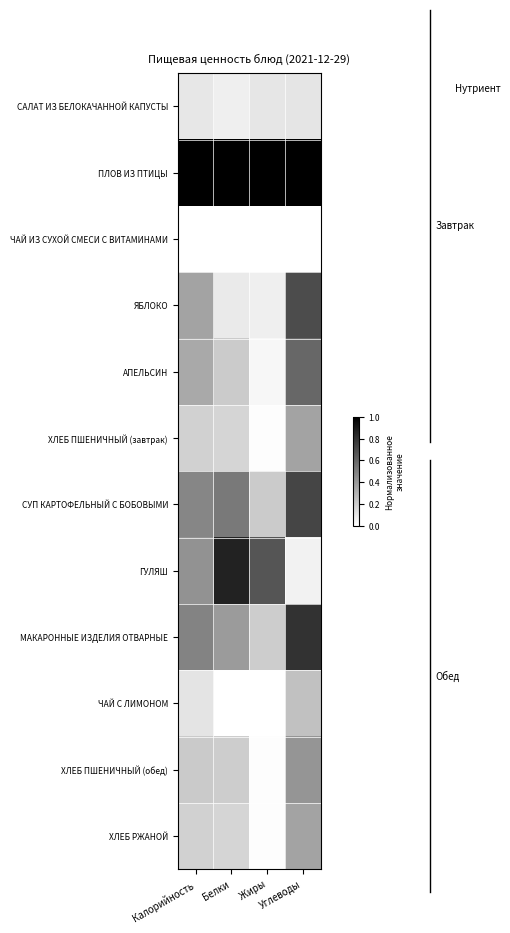

Reading left to right, what are all the values shown in this chart?

САЛАТ ИЗ БЕЛОКАЧАННОЙ КАПУСТЫ: Калорийность=0.1	Белки=0.1	Жиры=0.1	Углеводы=0.1
ПЛОВ ИЗ ПТИЦЫ: Калорийность=1.0	Белки=1.0	Жиры=1.0	Углеводы=1.0
ЧАЙ ИЗ СУХОЙ СМЕСИ С ВИТАМИНАМИ: Калорийность=0.0	Белки=0.0	Жиры=0.0	Углеводы=0.0
ЯБЛОКО: Калорийность=0.4	Белки=0.1	Жиры=0.1	Углеводы=0.7
АПЕЛЬСИН: Калорийность=0.3	Белки=0.2	Жиры=0.0	Углеводы=0.6
ХЛЕБ ПШЕНИЧНЫЙ (завтрак): Калорийность=0.2	Белки=0.2	Жиры=0.0	Углеводы=0.4
СУП КАРТОФЕЛЬНЫЙ С БОБОВЫМИ: Калорийность=0.5	Белки=0.5	Жиры=0.2	Углеводы=0.7
ГУЛЯШ: Калорийность=0.4	Белки=0.9	Жиры=0.7	Углеводы=0.1
МАКАРОННЫЕ ИЗДЕЛИЯ ОТВАРНЫЕ: Калорийность=0.5	Белки=0.4	Жиры=0.2	Углеводы=0.8
ЧАЙ С ЛИМОНОМ: Калорийность=0.1	Белки=0.0	Жиры=0.0	Углеводы=0.2
ХЛЕБ ПШЕНИЧНЫЙ (обед): Калорийность=0.2	Белки=0.2	Жиры=0.0	Углеводы=0.4
ХЛЕБ РЖАНОЙ: Калорийность=0.2	Белки=0.2	Жиры=0.0	Углеводы=0.4